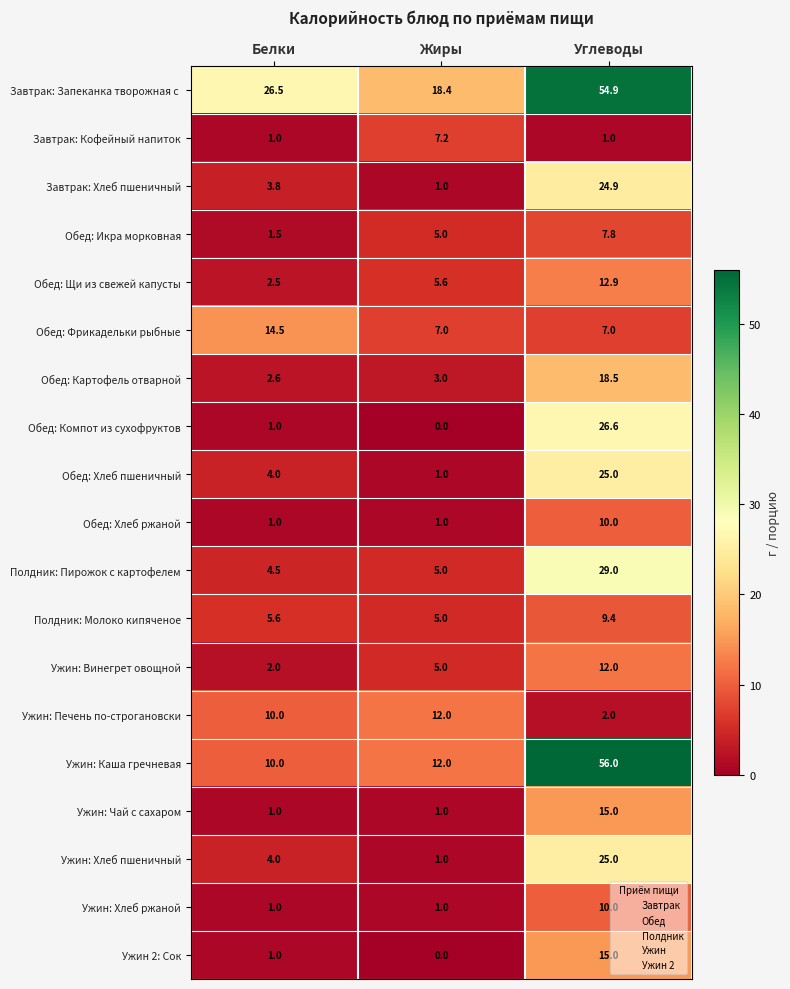

What is the difference between the Обед: Щи из свежей капусты values at Белки and Углеводы?

10.4